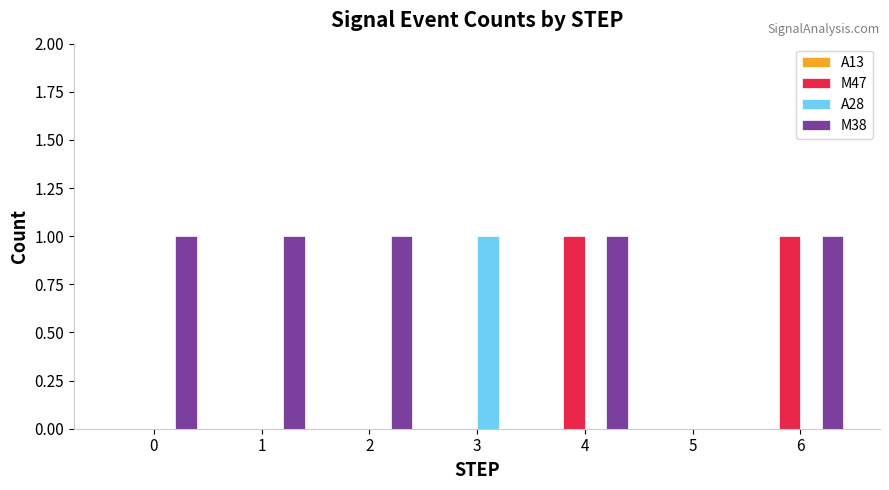

What is the sum of all A28 values?

1